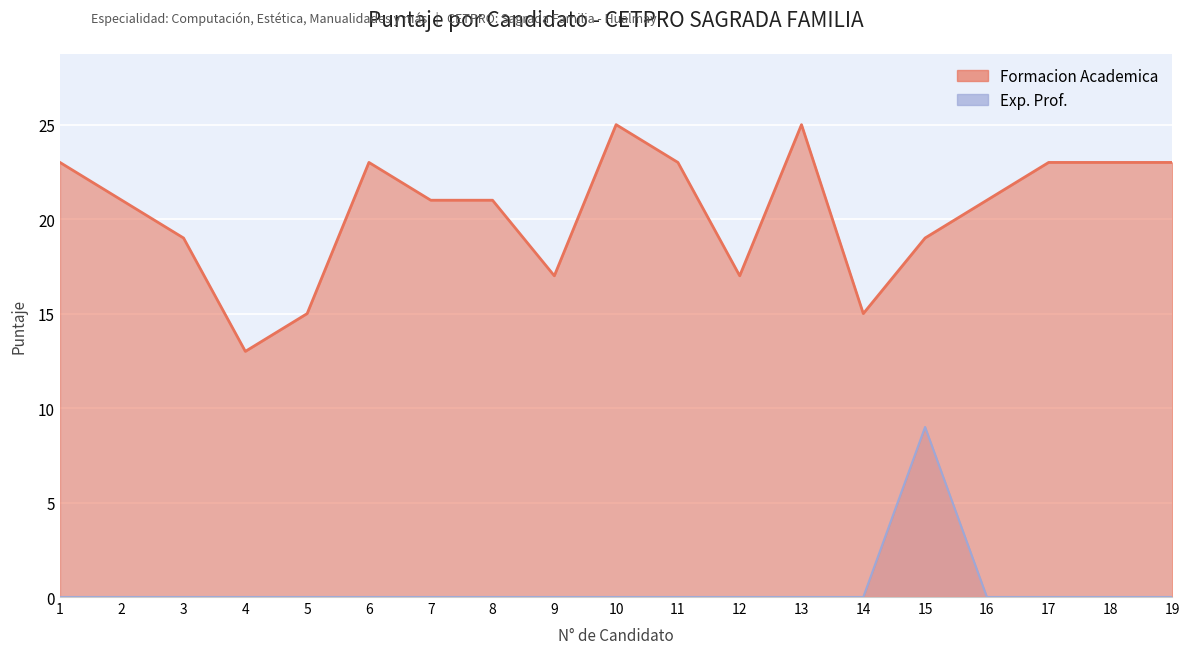

True or false: Formacion Academica and Exp. Prof. intersect in this chart.

False